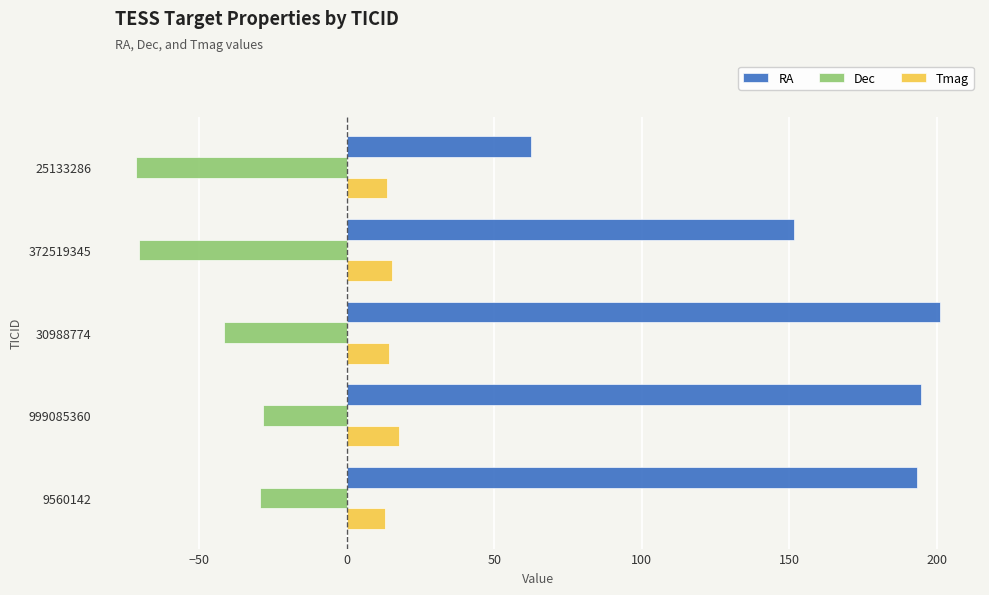

Which series has the largest range (max minus min)?

RA